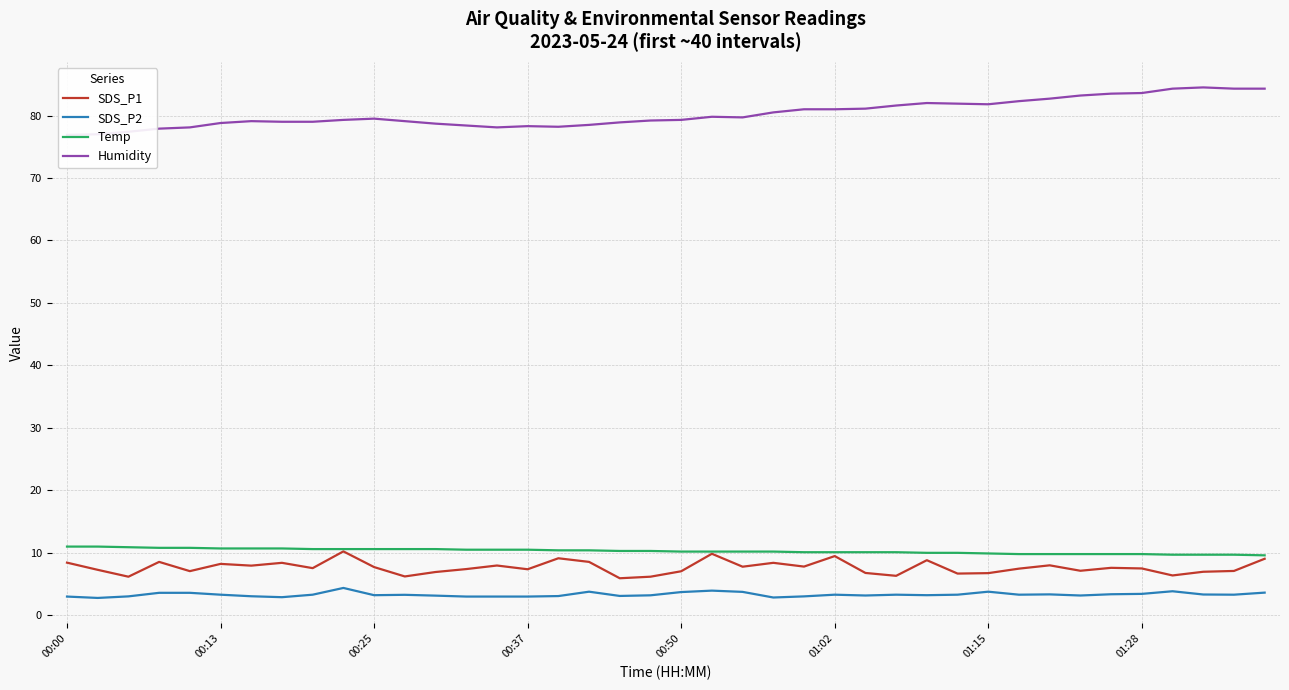

At which category is the sum across all series the highest?

39